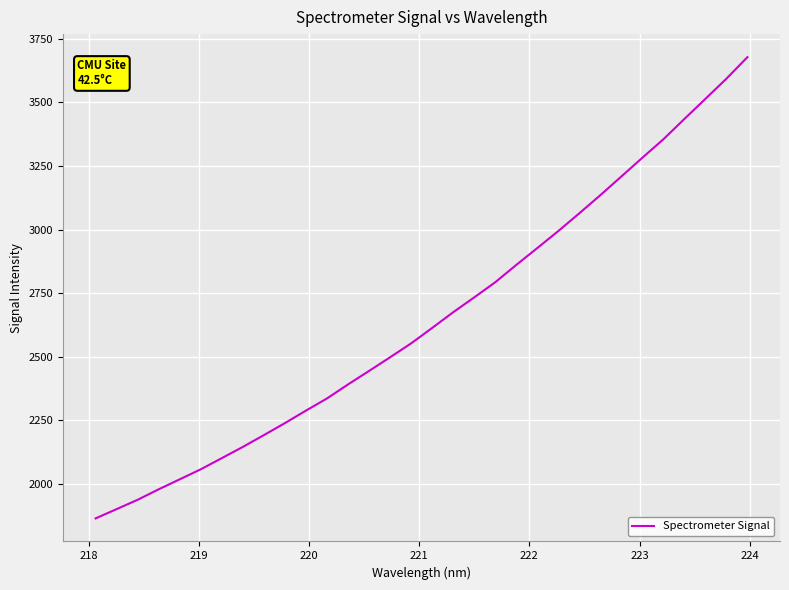

What is the minimum value shown in the chart?

1863.6